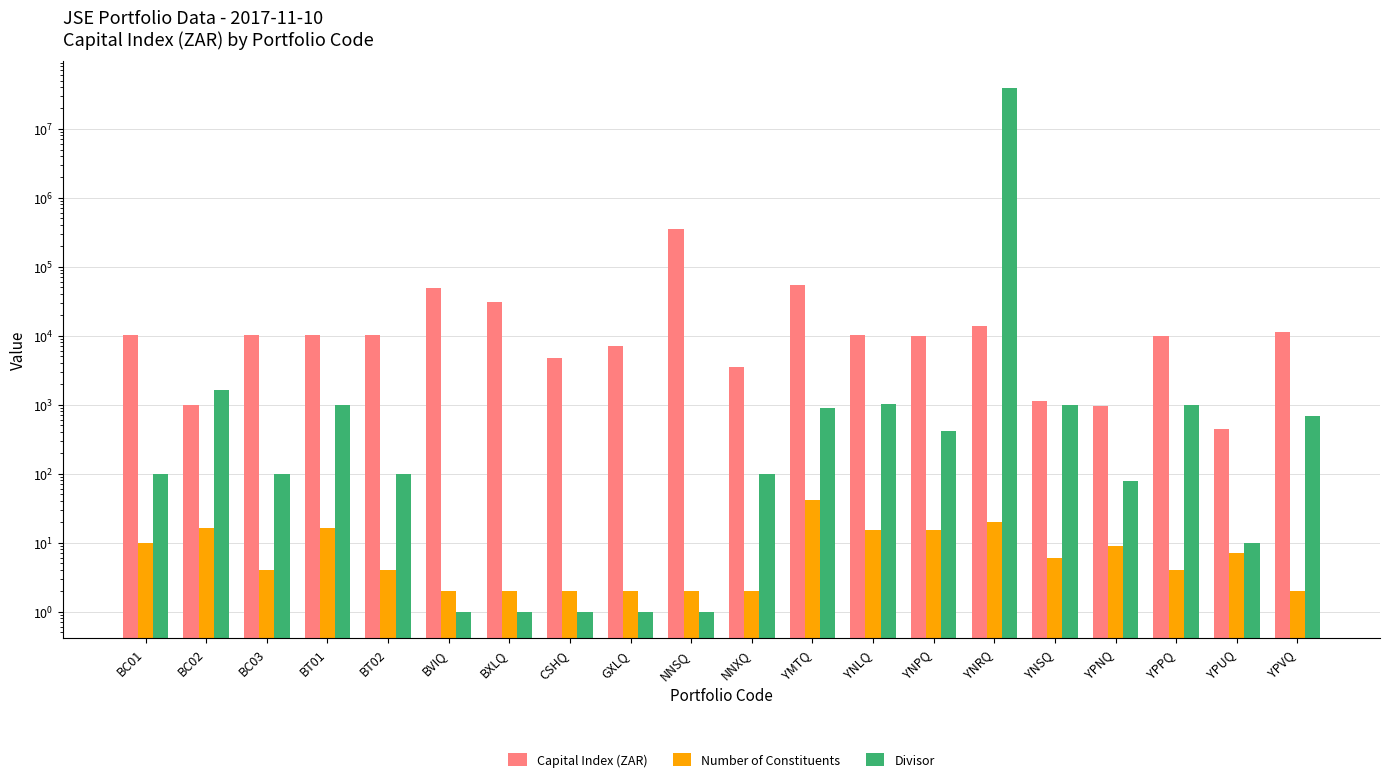

How many series are shown in this chart?

3